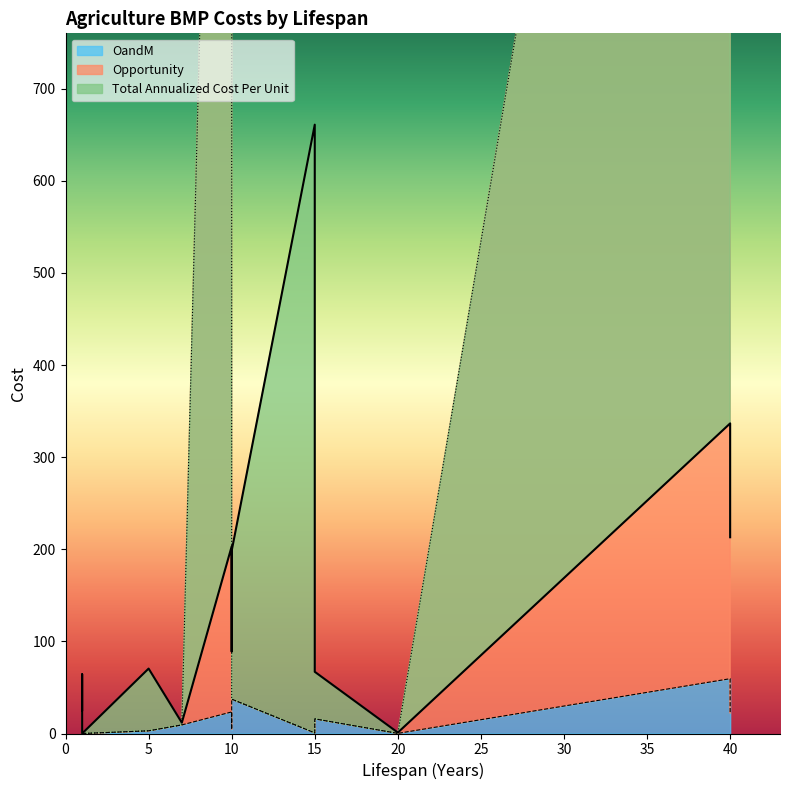

What is the difference between the highest and lowest values at 10?

2053.2